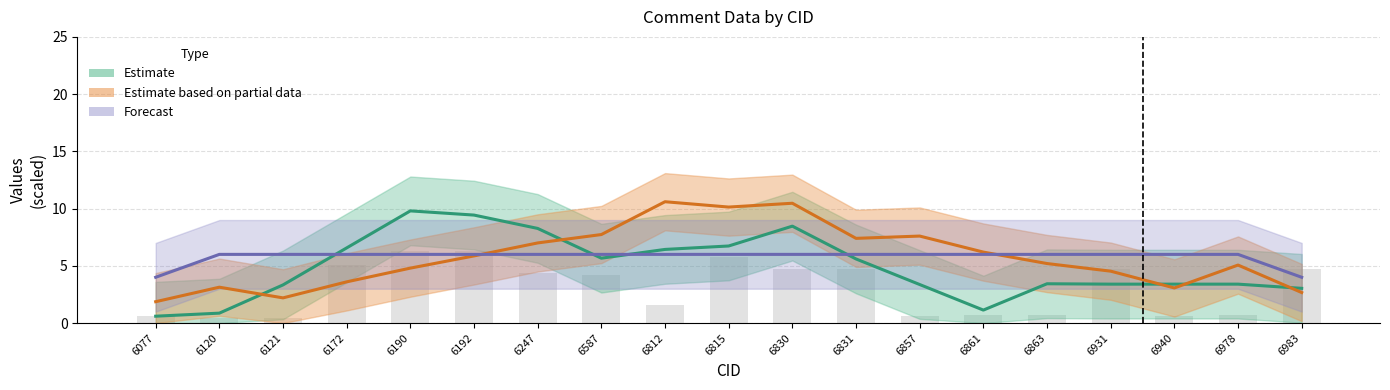

What is the sum of all Estimate based on partial data values?

109.1